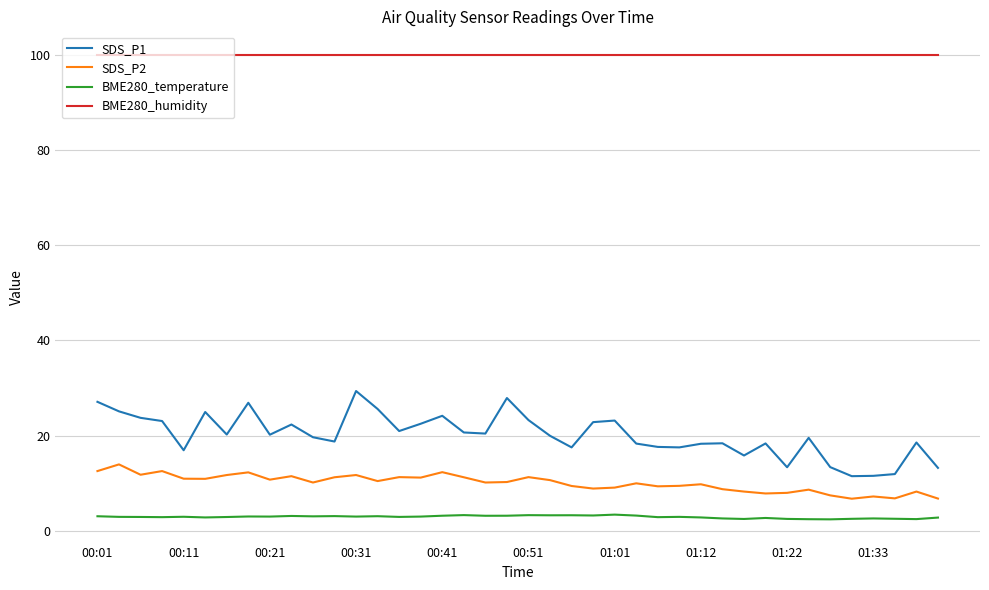

Which series has the widest spread of values?

SDS_P1